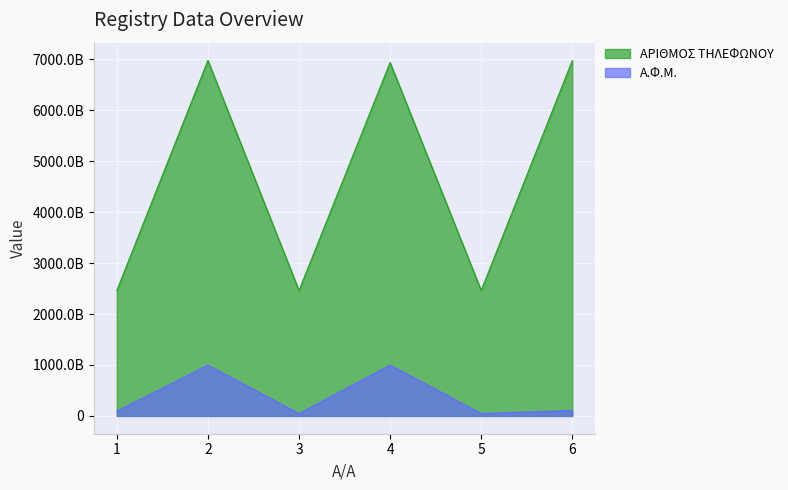

Reading left to right, what are all the values shown in this chart?

Α.Φ.Μ.: 1=92088083	2=997769400	3=46449343	4=998054164	5=47477630	6=107780940
ΑΡΙΘΜΟΣ ΤΗΛΕΦΩΝΟΥ: 1=2461025584	2=6977697448	3=2461034402	4=6936613180	5=2463081560	6=6974992438